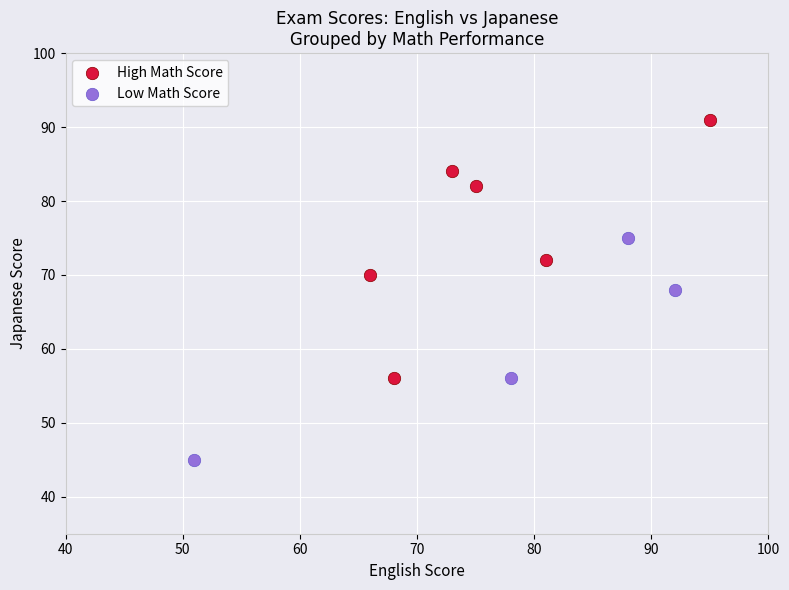

Which series contains the highest Y value?

High Math Score